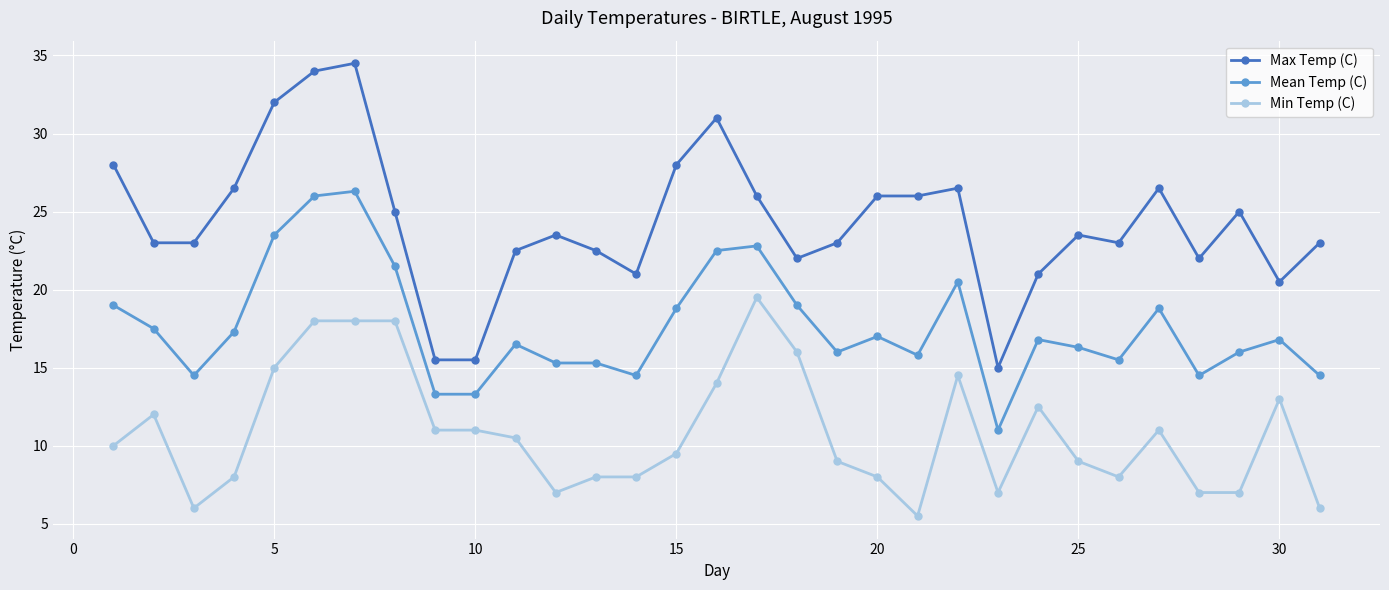

Which series has the largest range (max minus min)?

Max Temp (C)